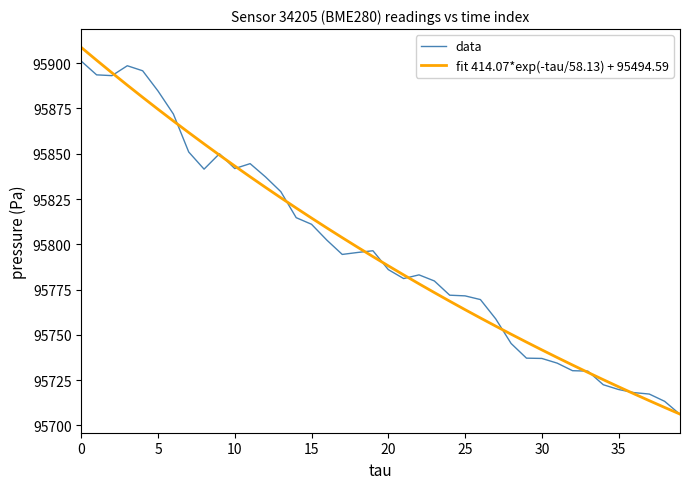

What is the minimum value for fit 414.07*exp(-tau/58.13) + 95494.59?

95706.3